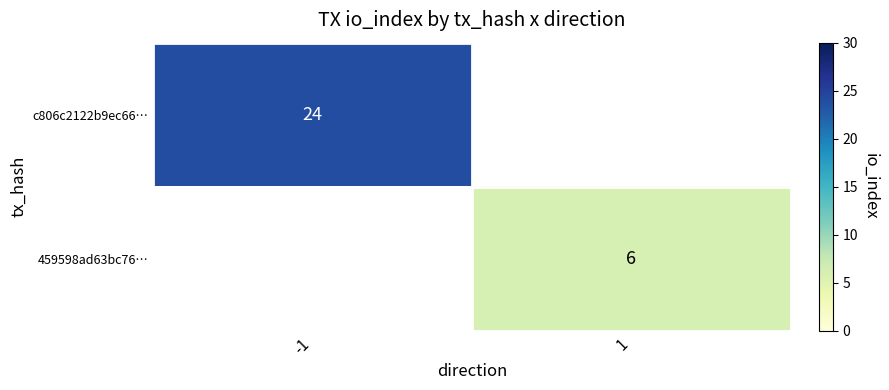

Is it true that c806c2122b9ec66… equals 24 at -1?

True